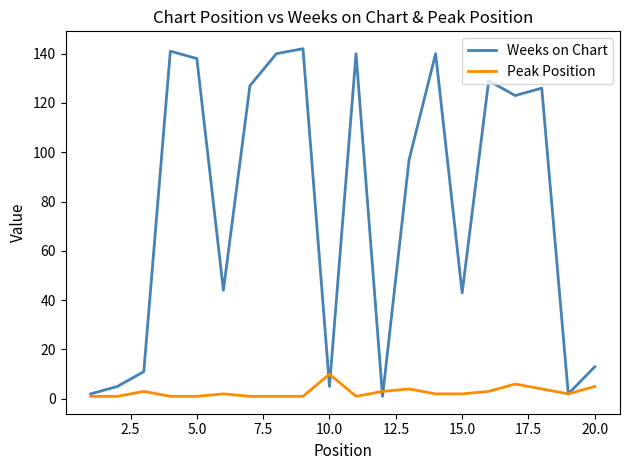

At how many categories does at least one series exceed 72?

11